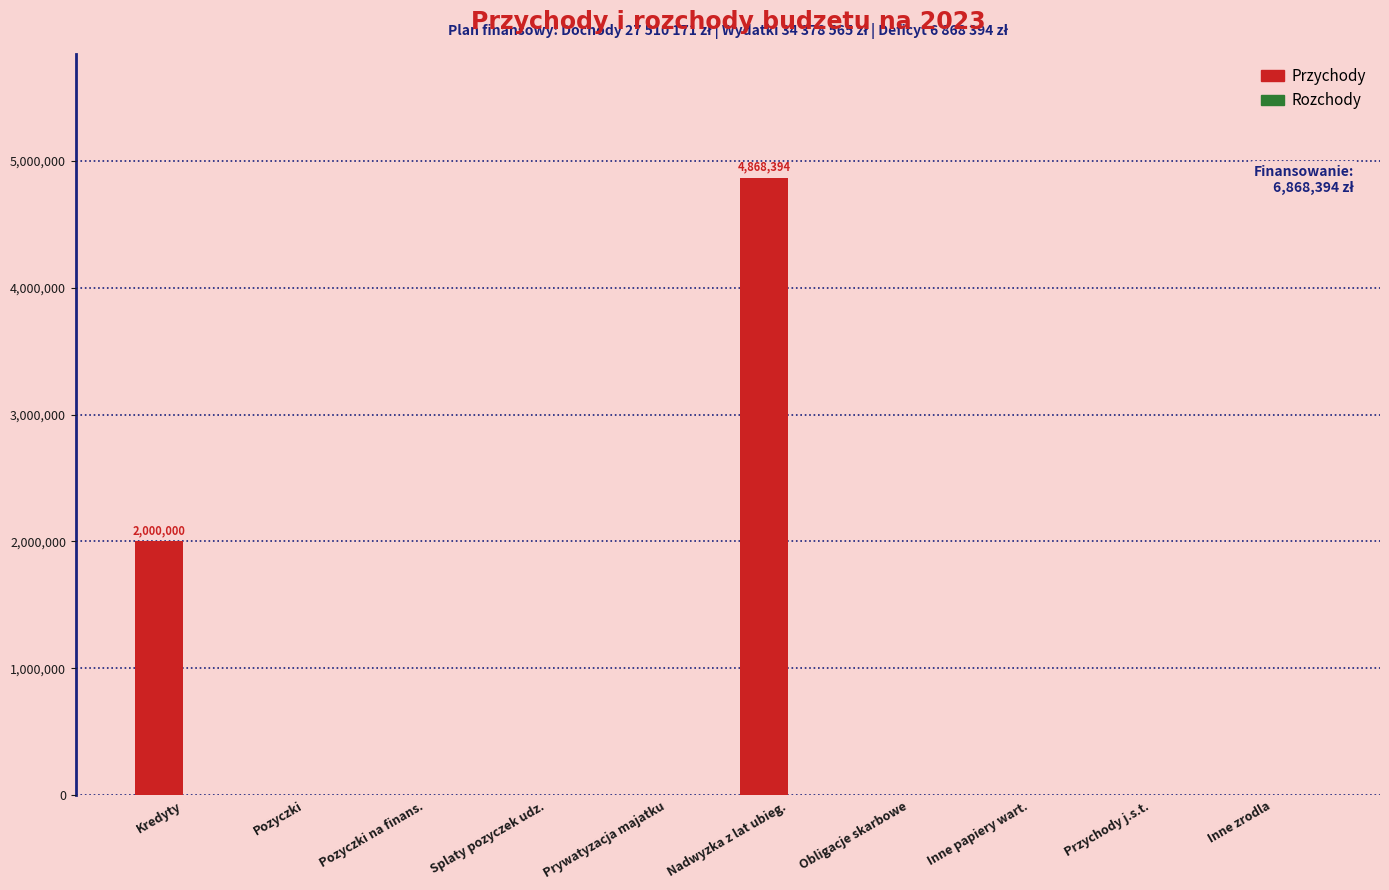

What is the sum of the values at Kredyty and Pozyczki?

2000000